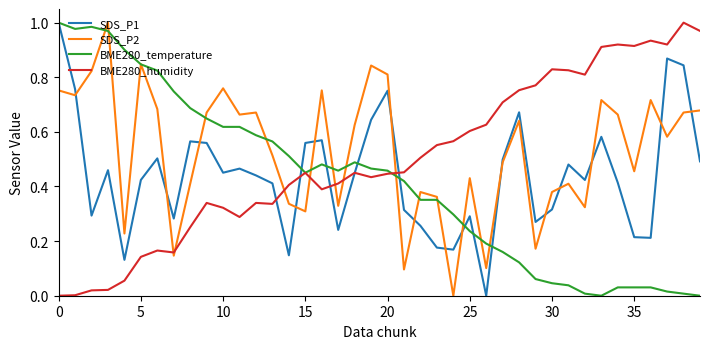

How many lines are shown in the chart?

4